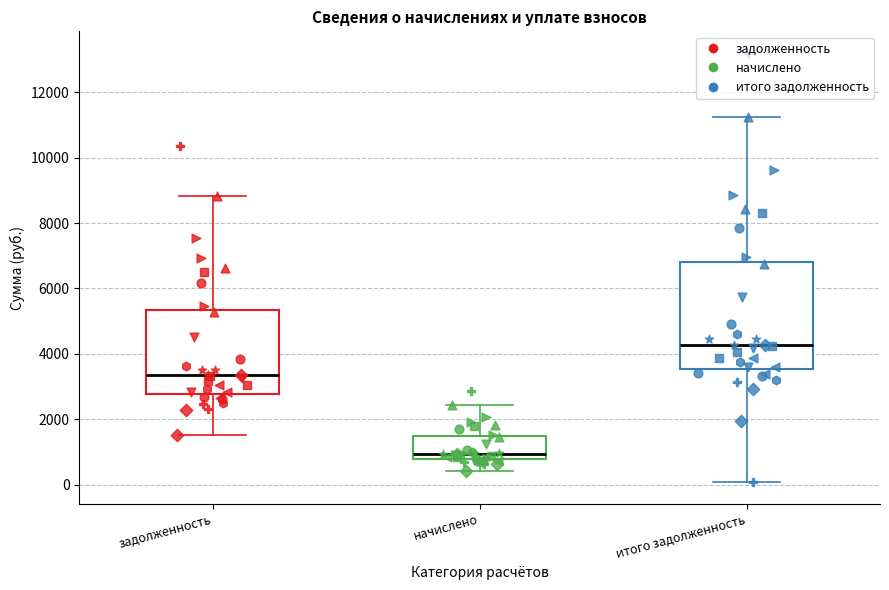

Which box has the highest median line?

итого задолженность